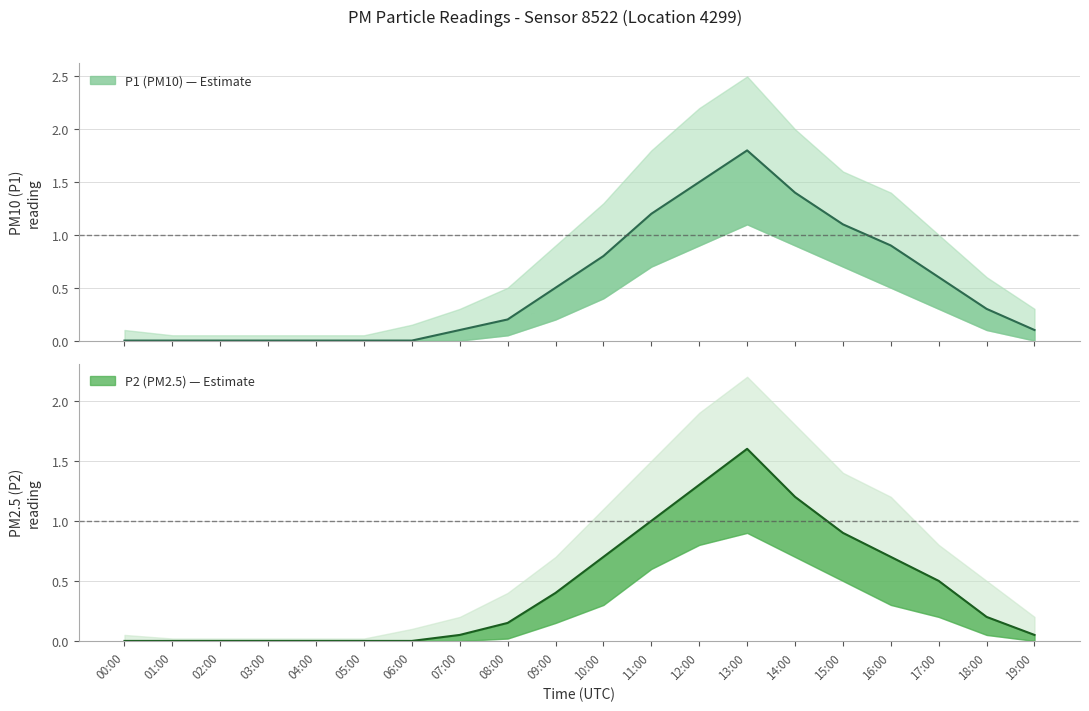

What is the minimum value for P1_upper?

0.1